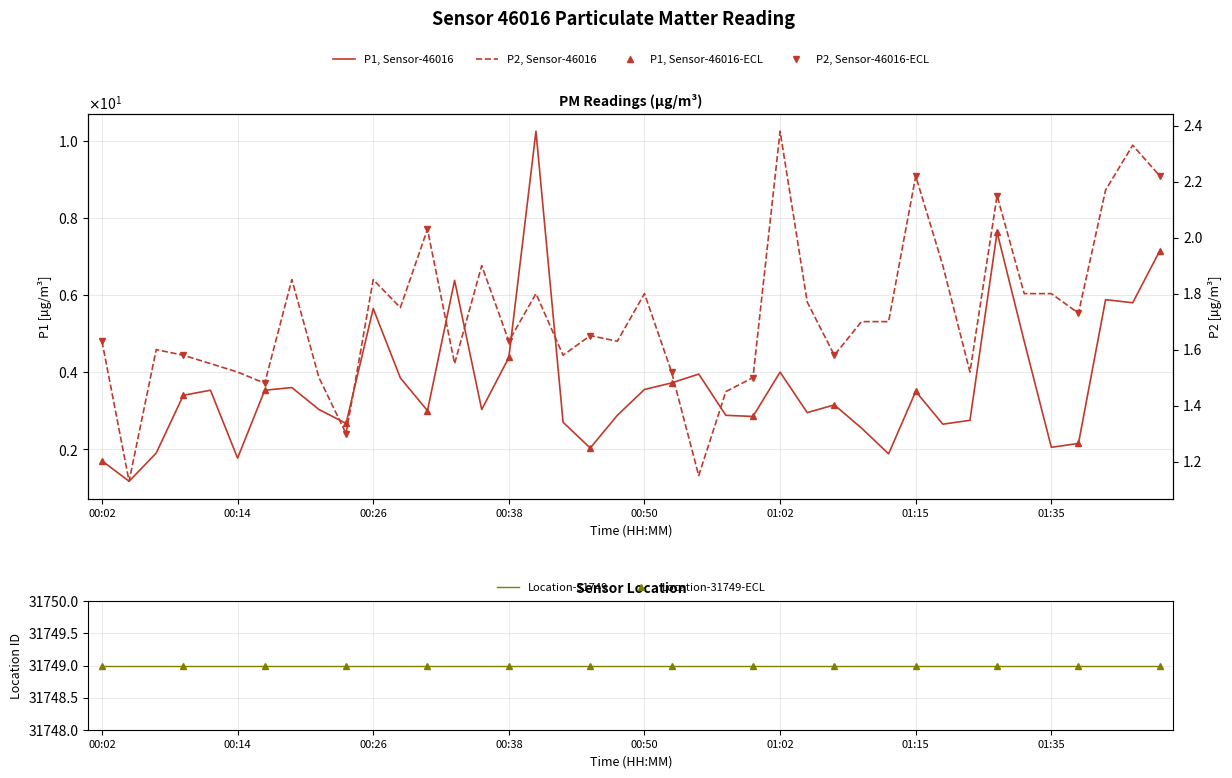

True or false: P2 and P1 cross at least once.

False